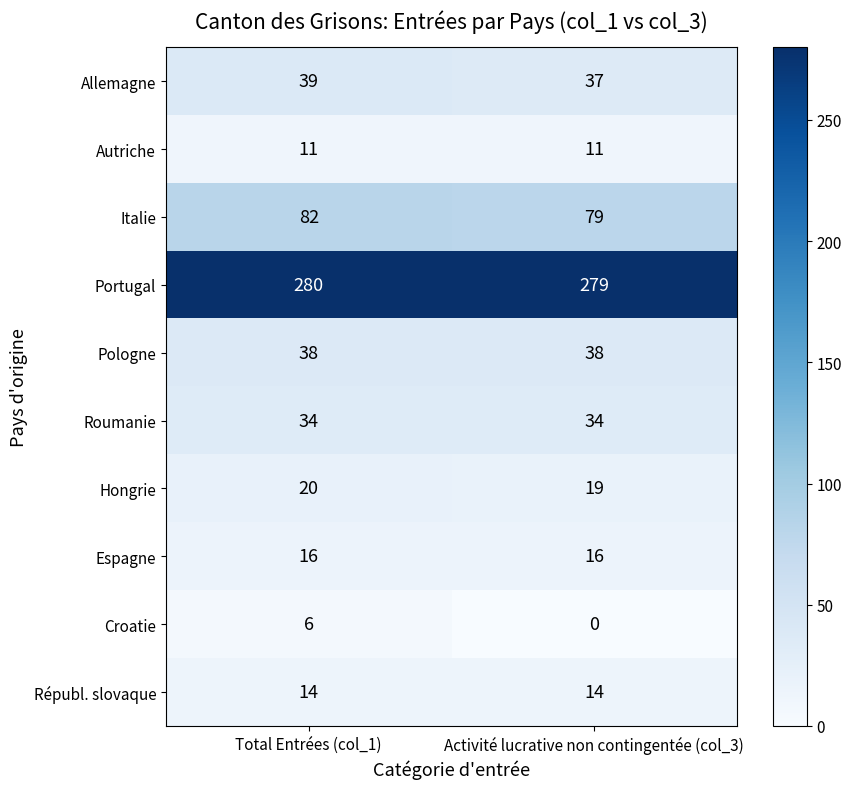

What is the maximum value shown in the chart?

280